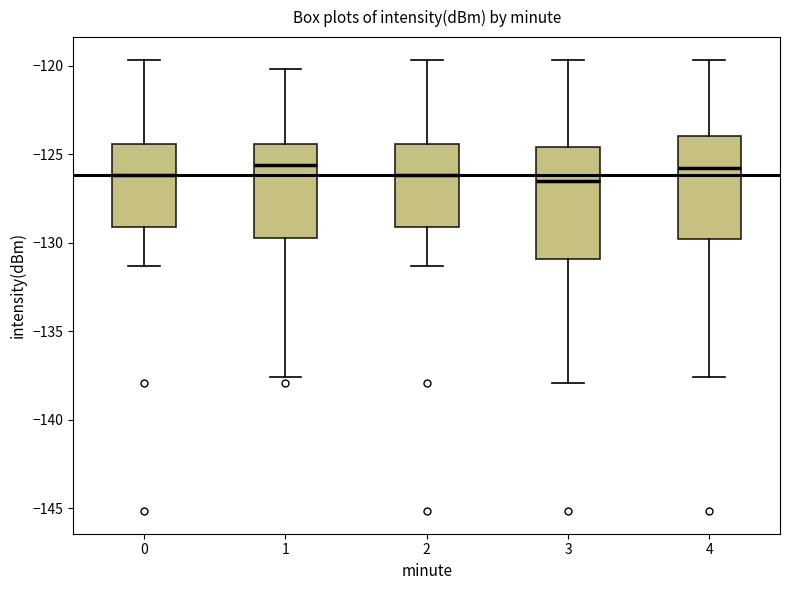

Reading left to right, transcribe this box plot: for each box, give where its median line is, the range the box spans, and where its two whiskers end, as read against the y-axis. The values are not printed on the chart, so give them approximately, as read against the axis.

0: median -126.0, box -129.0 to -124.5, whiskers -131.5 to -119.5
1: median -125.5, box -129.5 to -124.5, whiskers -137.5 to -120.0
2: median -126.0, box -129.0 to -124.5, whiskers -131.5 to -119.5
3: median -126.5, box -131.0 to -124.5, whiskers -138.0 to -119.5
4: median -126.0, box -130.0 to -124.0, whiskers -137.5 to -119.5